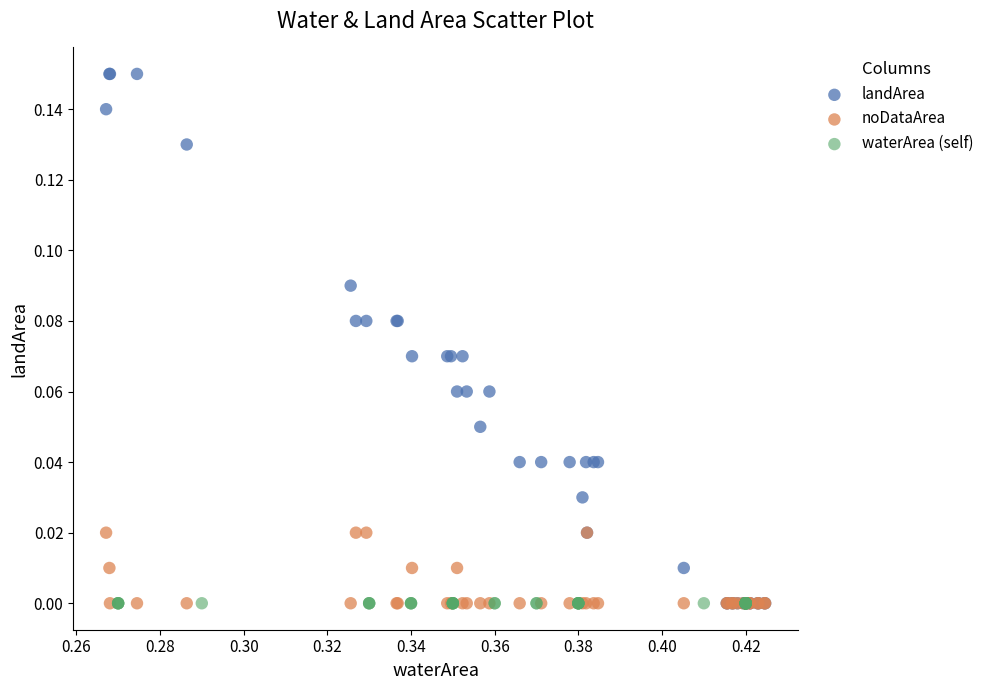

Which series reaches the maximum Y coordinate?

landArea